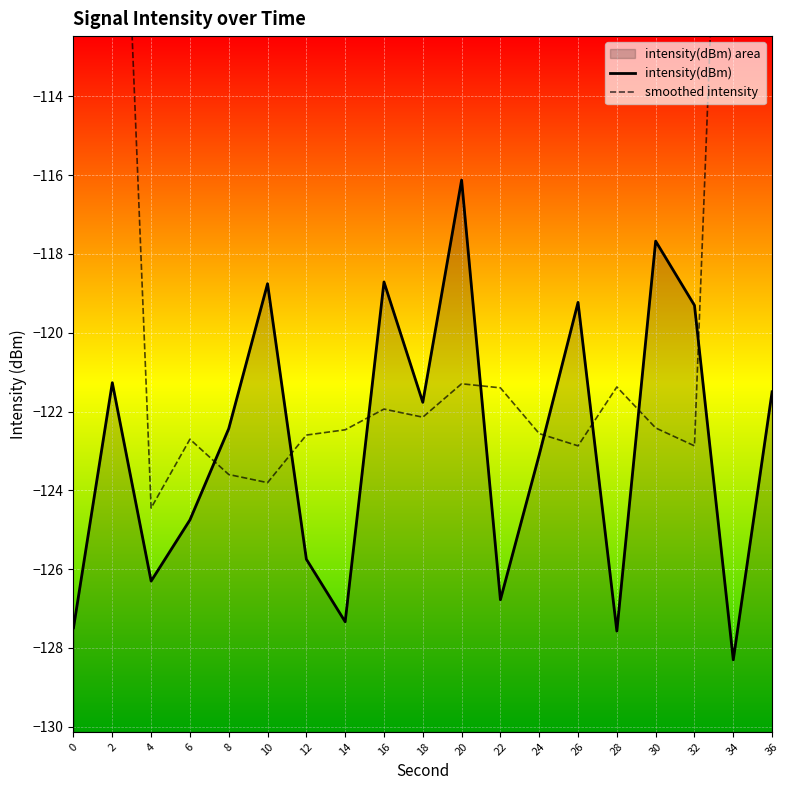

What is the difference between the maximum and minimum values in the intensity(dBm) series?

12.2